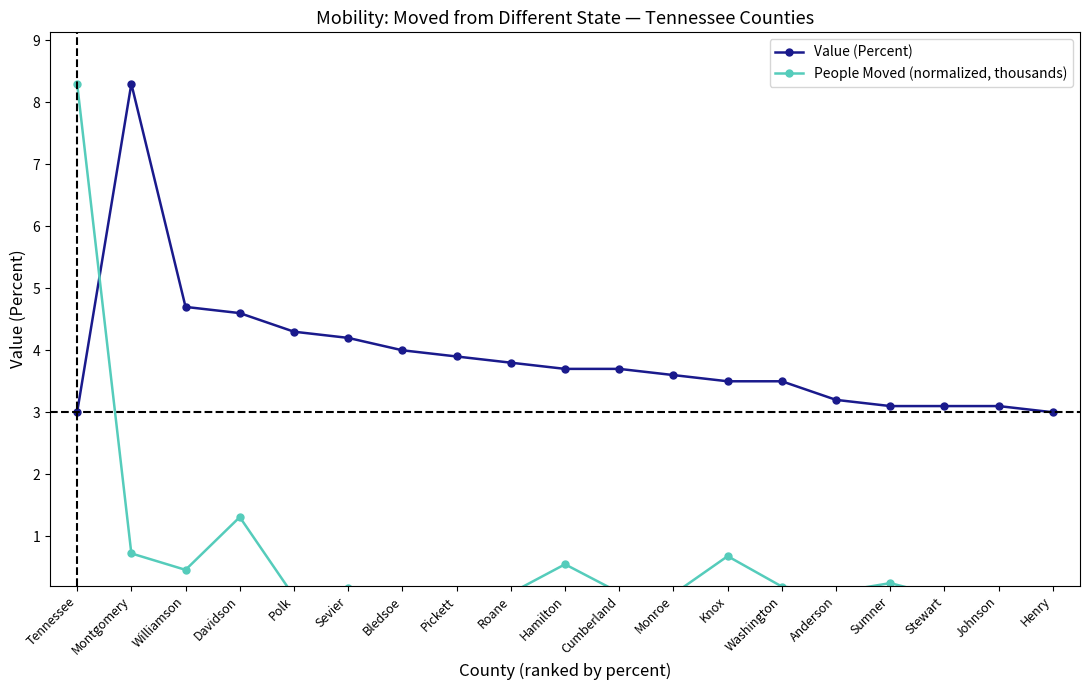

What is the sum of all People Moved (normalized, thousands) values?

13.1